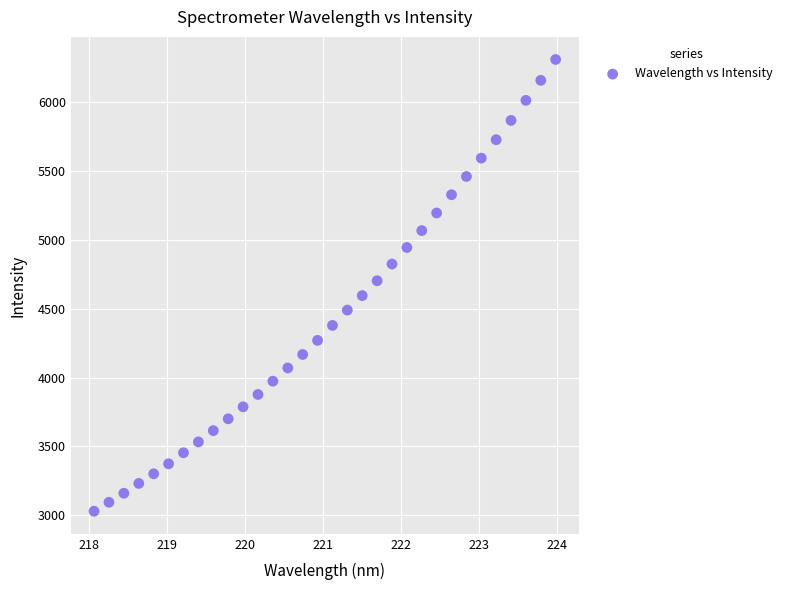

What is the range of Y values (max minus min)?

3283.3